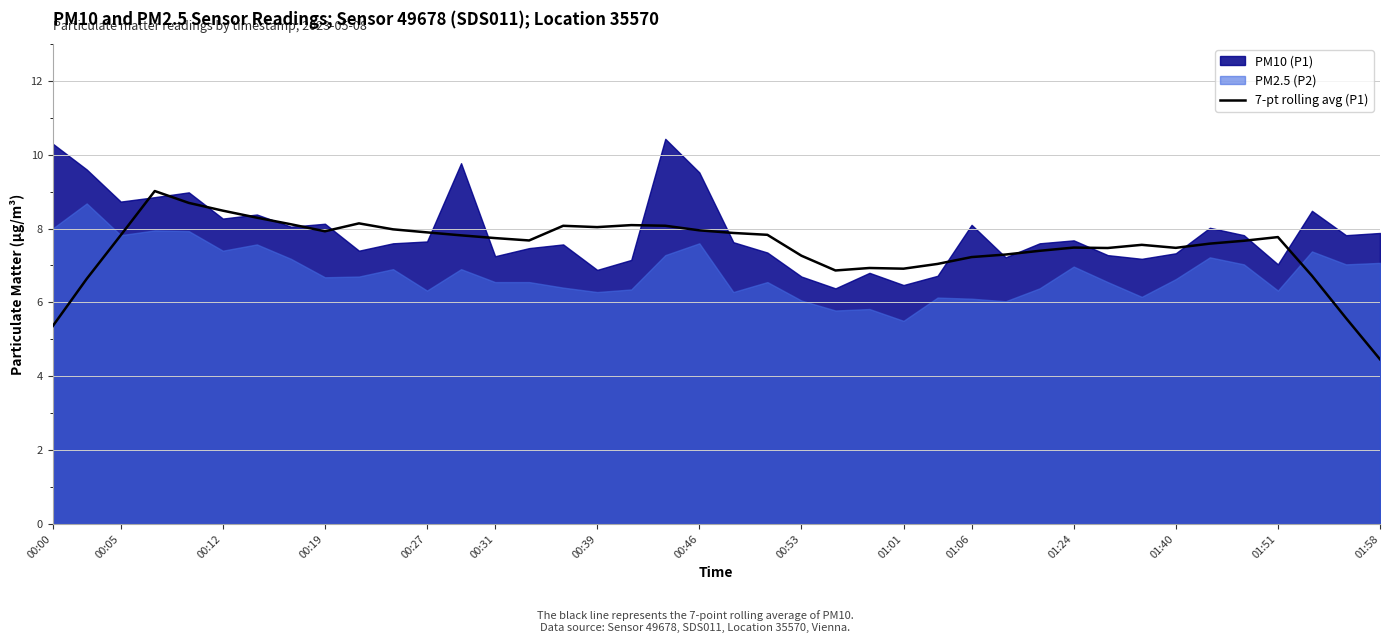

What is the average value?

7.5